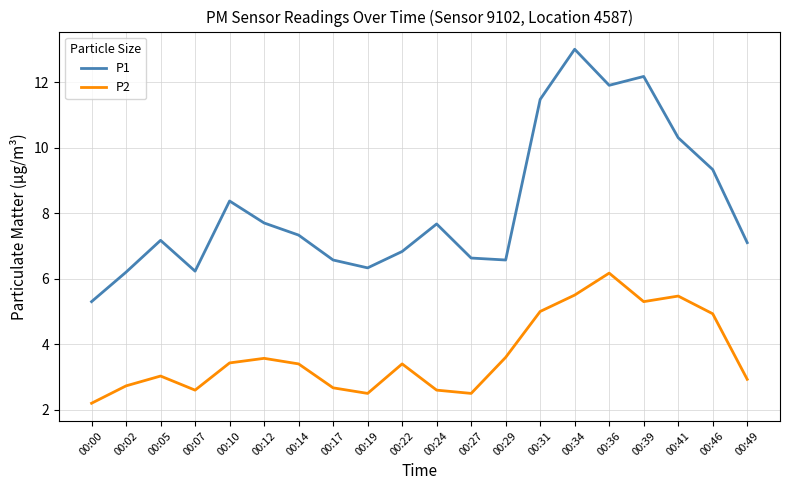

True or false: P1 and P2 cross at least once.

False